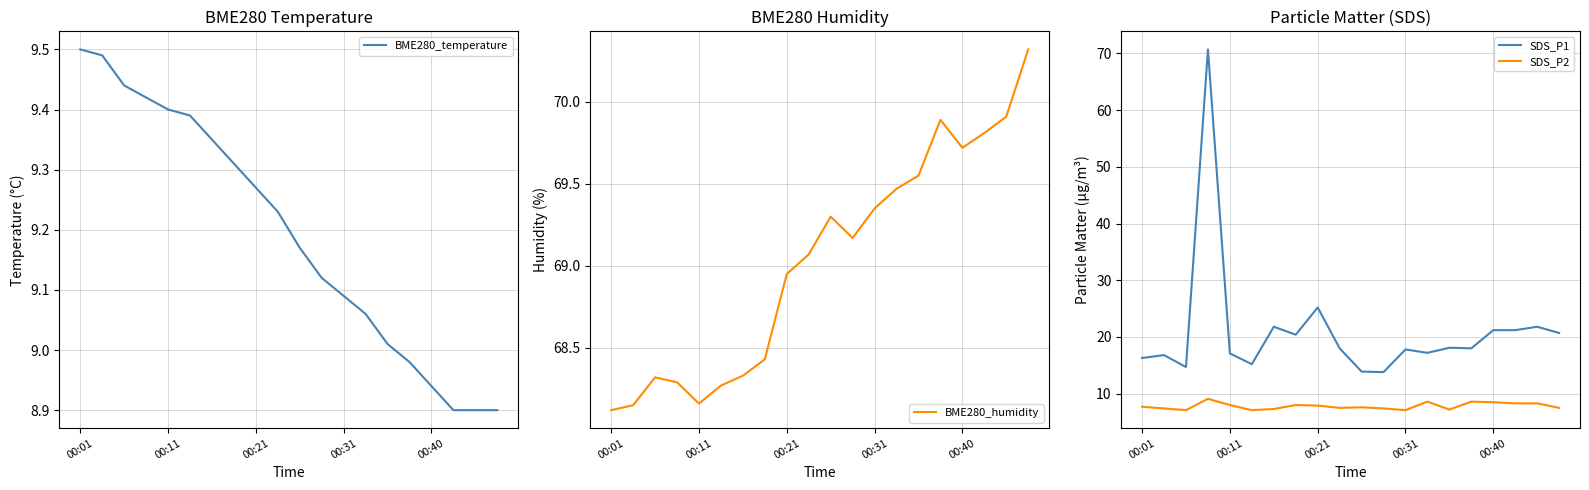

True or false: BME280_temperature and SDS_P2 intersect in this chart.

False